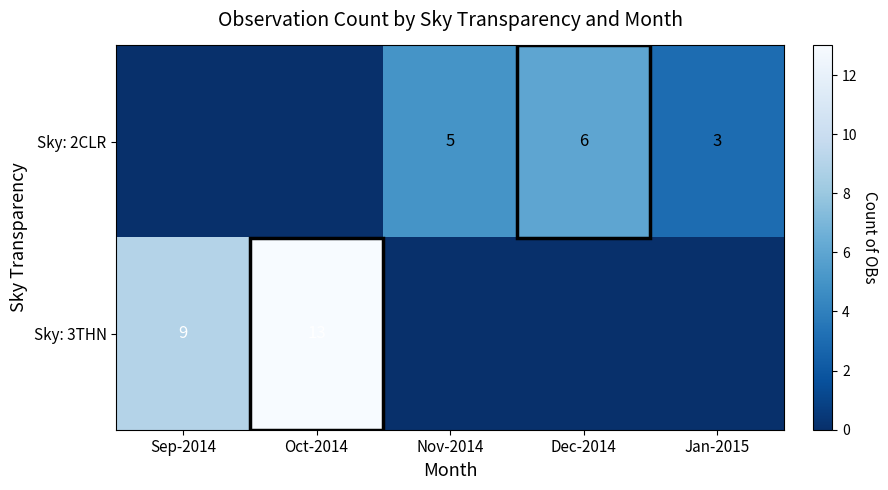

Is it true that Sky: 3THN equals 13 at Oct-2014?

True